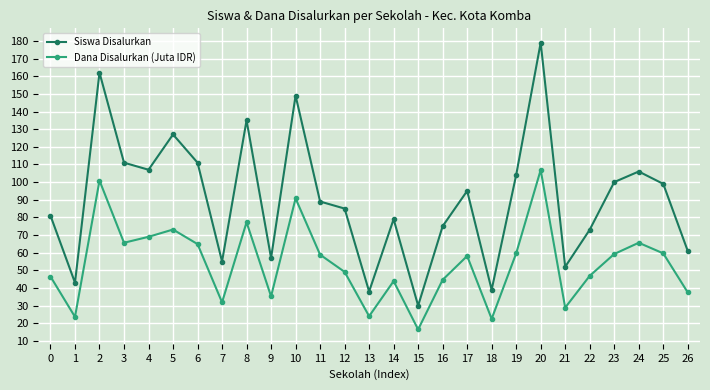

Rank the series by their average value, from lowest to highest.

Dana Disalurkan (Juta IDR), Siswa Disalurkan